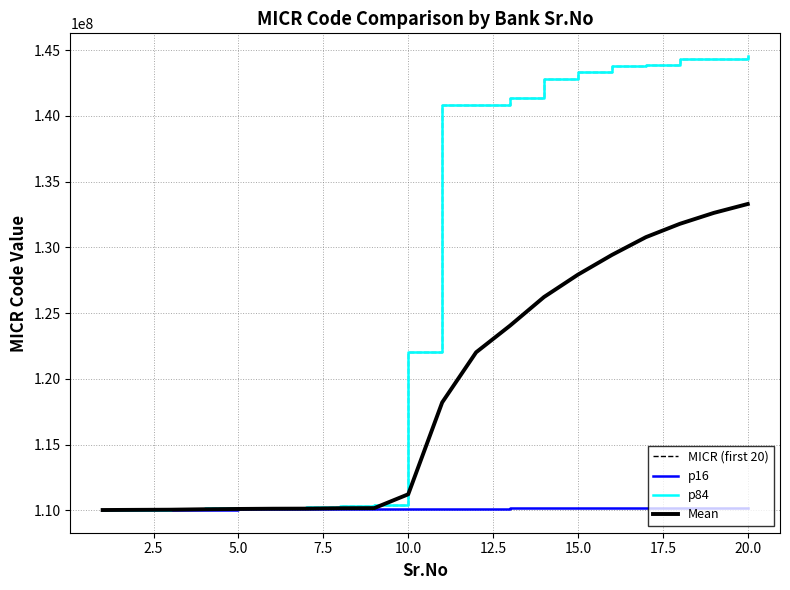

Does the chart display data point markers on the line(s)?

No